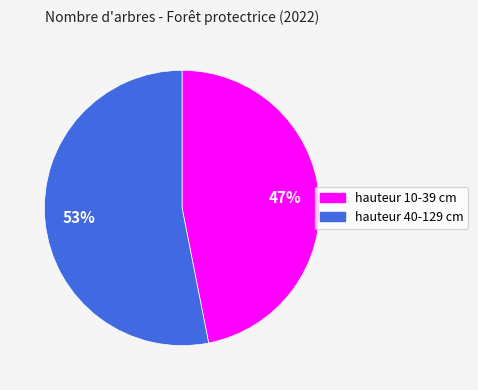

The hauteur 40-129 cm slice represents 53% of the pie. True or false?

True